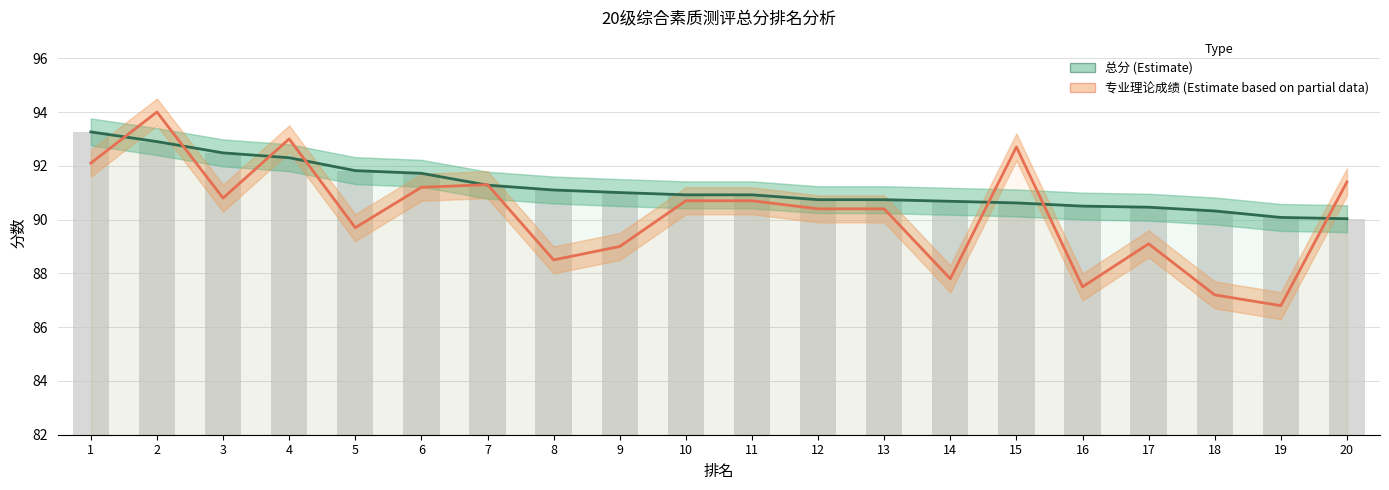

How many groups of bars are there?

20